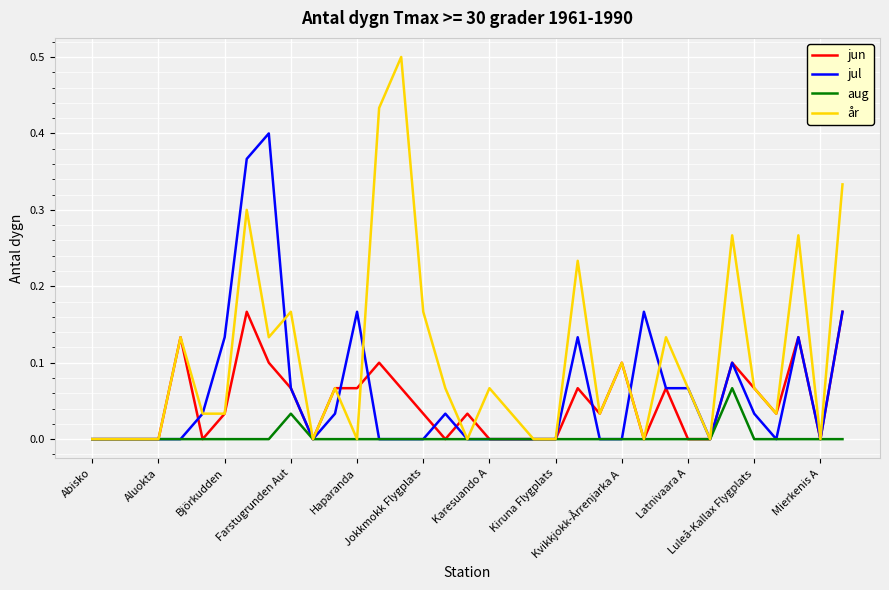

Which series has the largest range (max minus min)?

år